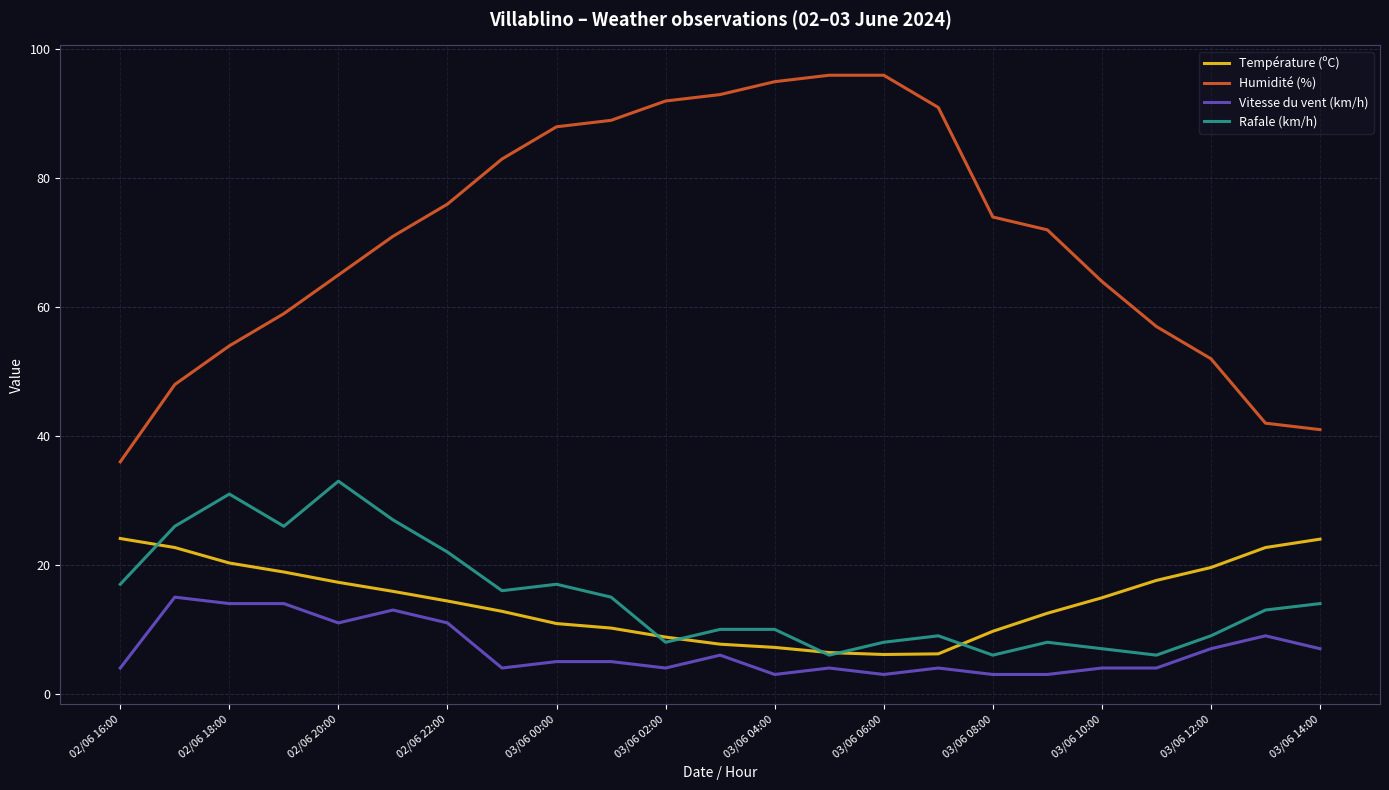

Which series has the largest total across all categories?

Humidité (%)